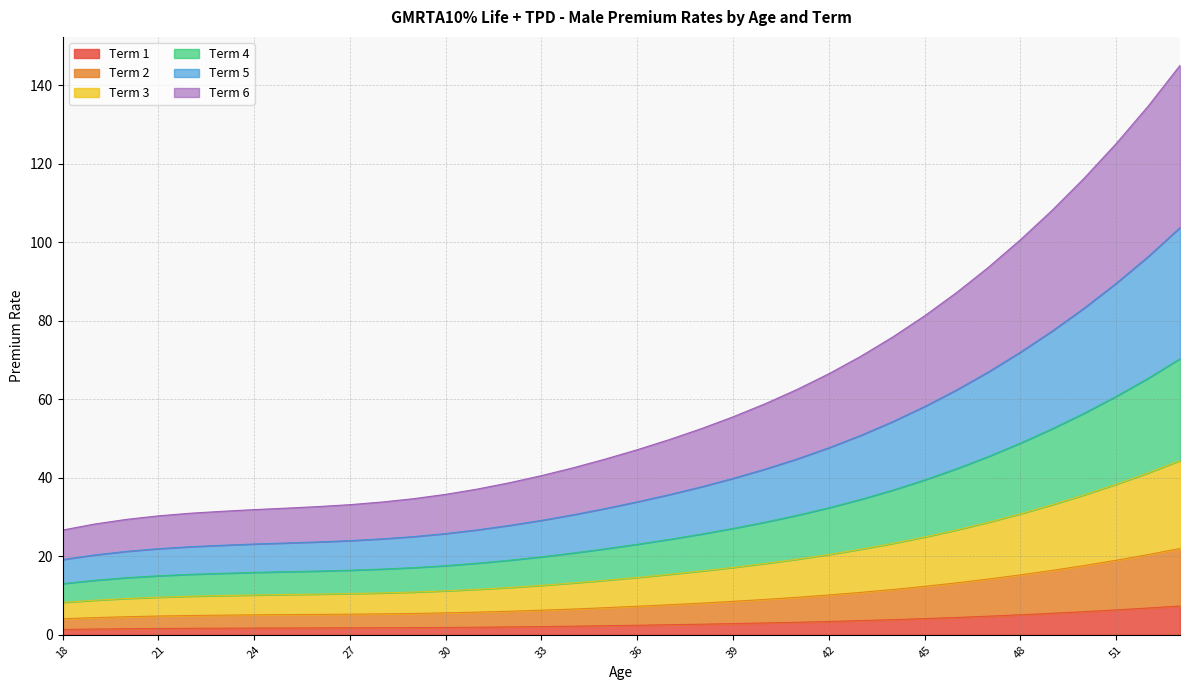

Is the value of Term 1 at 42 greater than the value of Term 3 at 21?

No